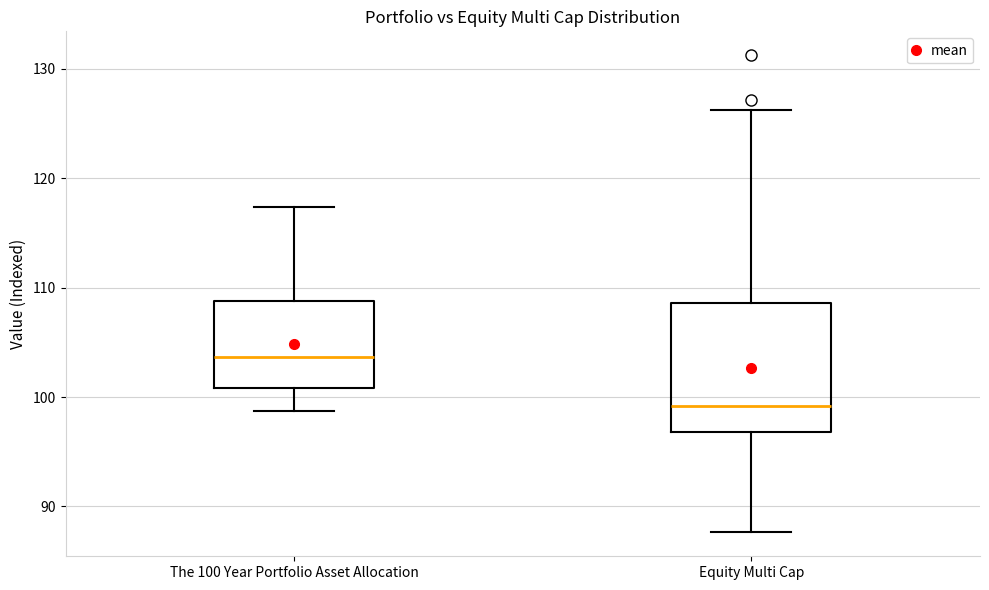

Reading left to right, transcribe this box plot: for each box, give where its median line is, the range the box spans, and where its two whiskers end, as read against the y-axis. The values are not printed on the chart, so give them approximately, as read against the axis.

The 100 Year Portfolio Asset Allocation: median 104, box 101 to 109, whiskers 99 to 117
Equity Multi Cap: median 99, box 97 to 109, whiskers 88 to 126